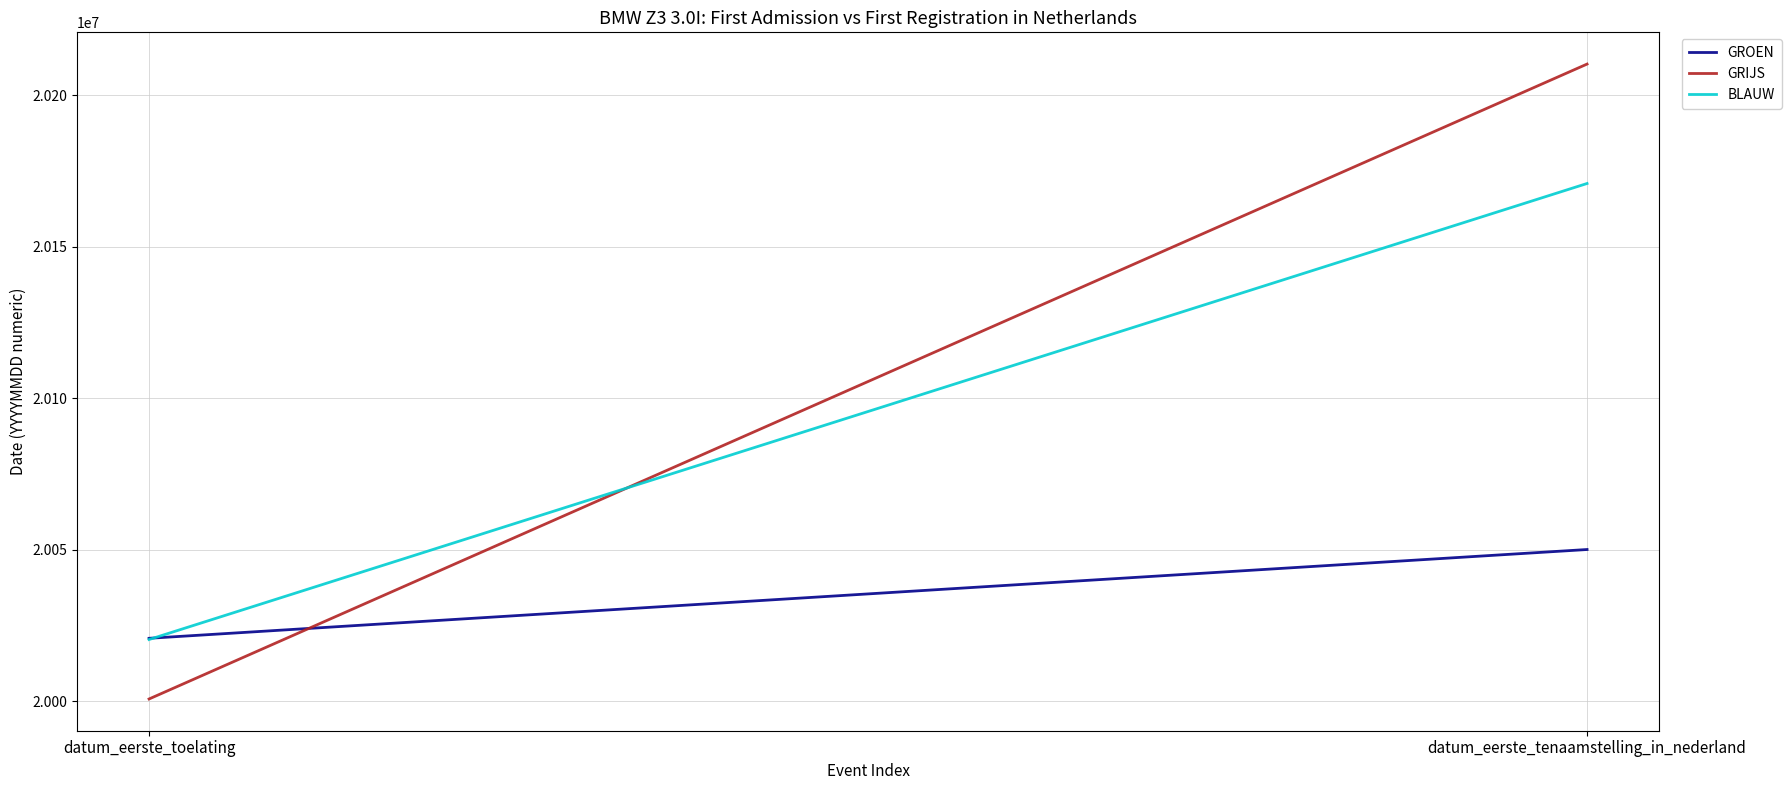

True or false: GROEN has a value of 20050120 at datum_eerste_tenaamstelling_in_nederland.

True